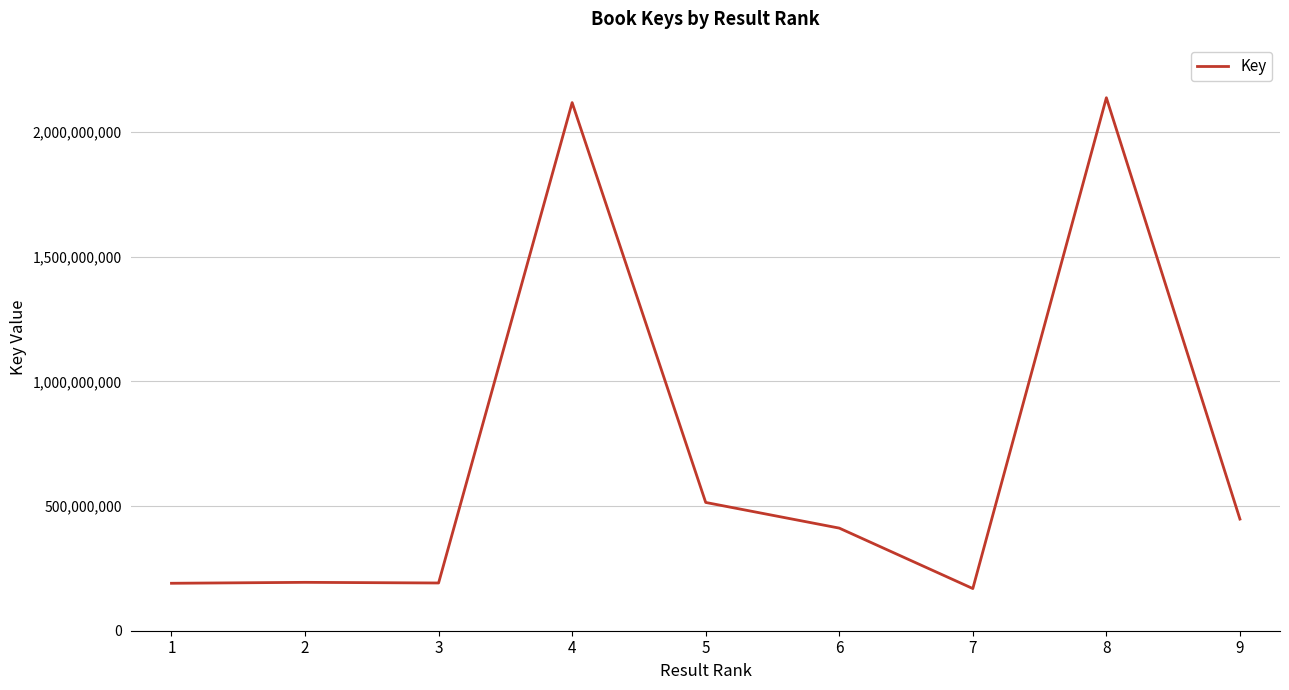

Where is the data nearest to the value 1153403336?

5